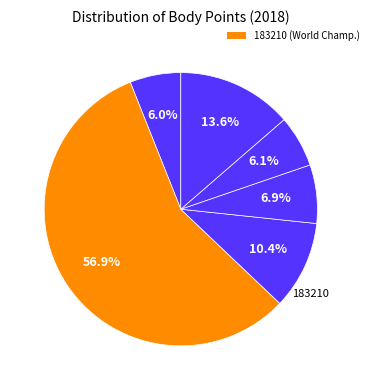

Which category has the smallest portion of the pie?

181337